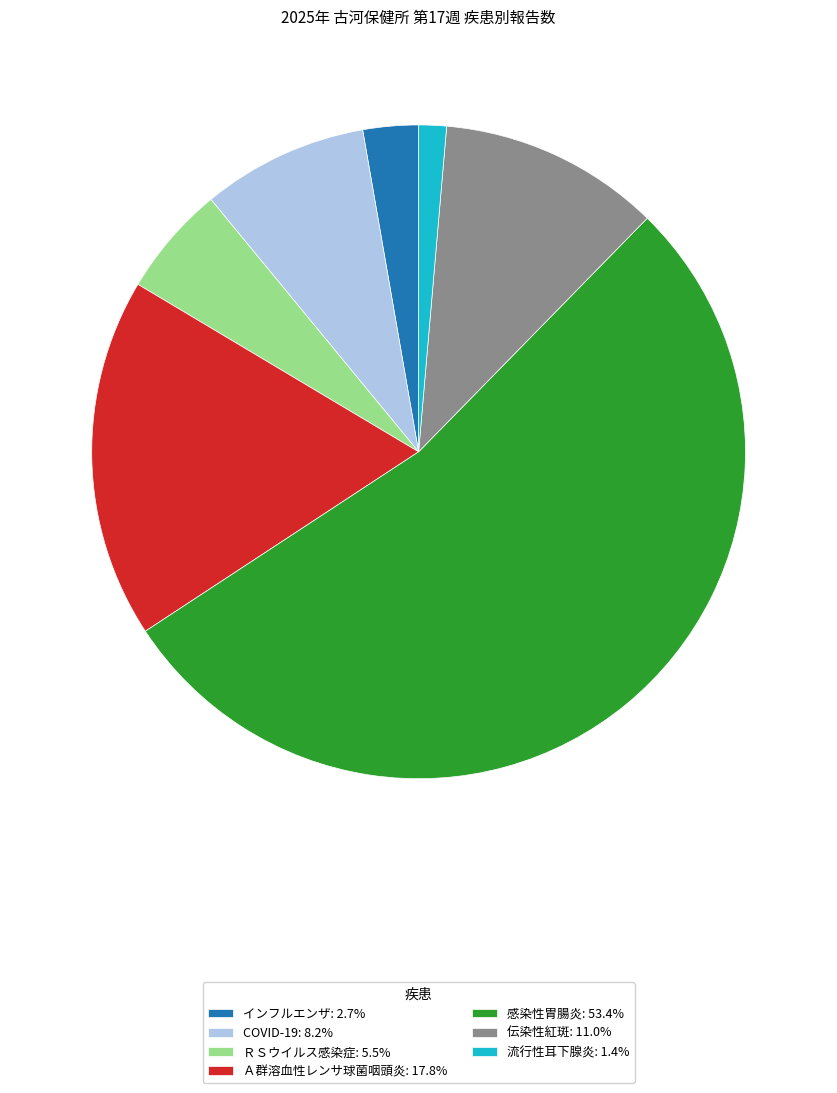

Approximately how many times larger is the value at 伝染性紅斑: 11.0% compared to Ａ群溶血性レンサ球菌咽頭炎: 17.8%?

0.6